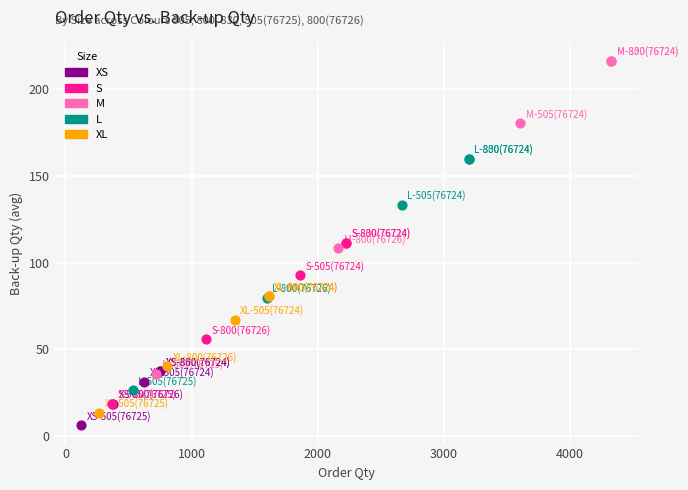

Which series has the widest spread of Y values?

M